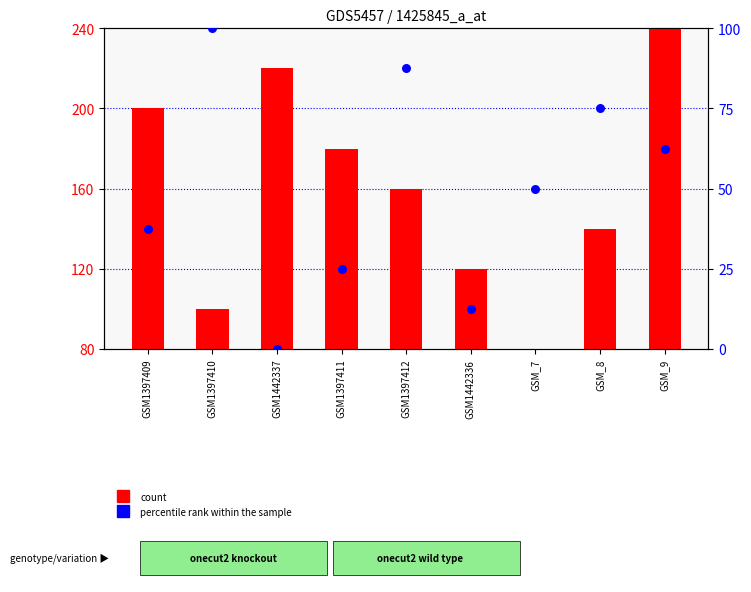

Which series contains the highest Y value?

count